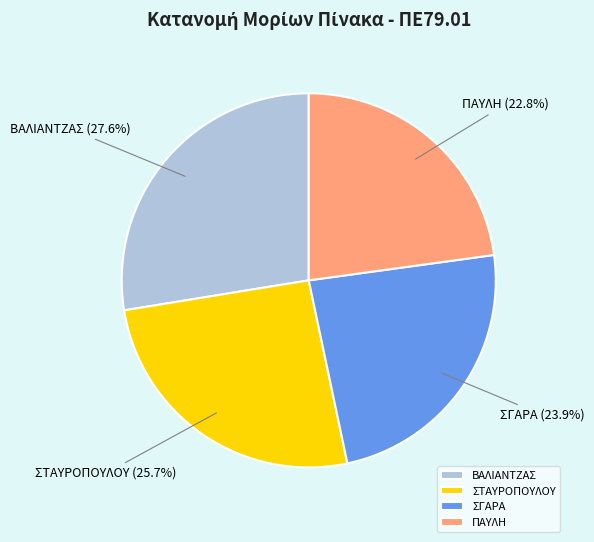

Rank the categories by value from lowest to highest.

ΠΑΥΛΗ, ΣΓΑΡΑ, ΣΤΑΥΡΟΠΟΥΛΟΥ, ΒΑΛΙΑΝΤΖΑΣ